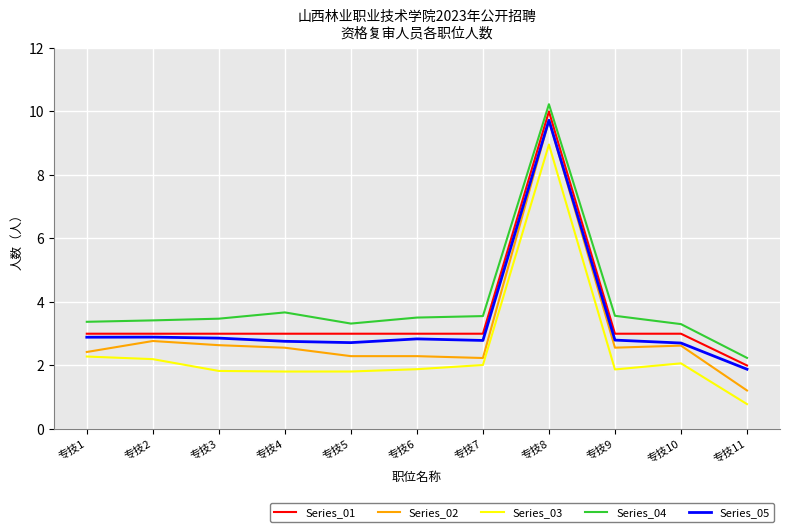

How many values in the Series_05 series exceed 2?

10